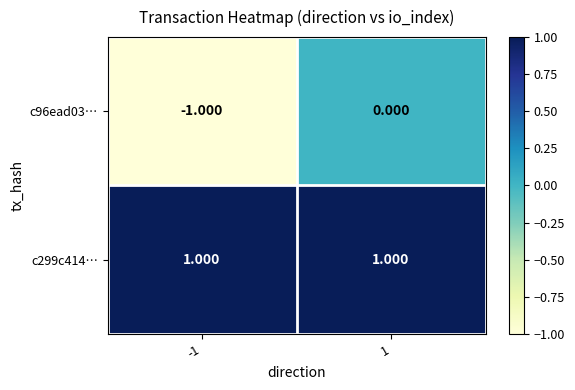

List the series in order of their overall mean, highest first.

c299c414…, c96ead03…